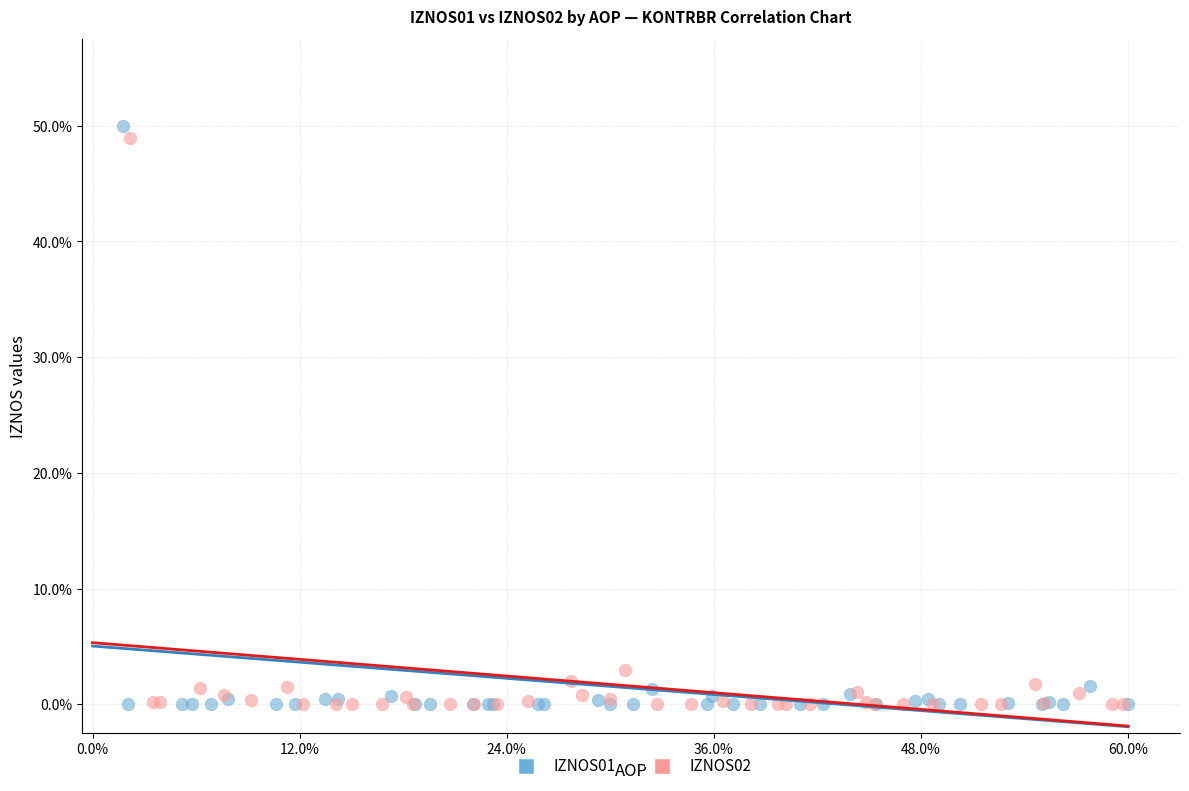

What are all the series names shown in the legend?

IZNOS01, IZNOS02